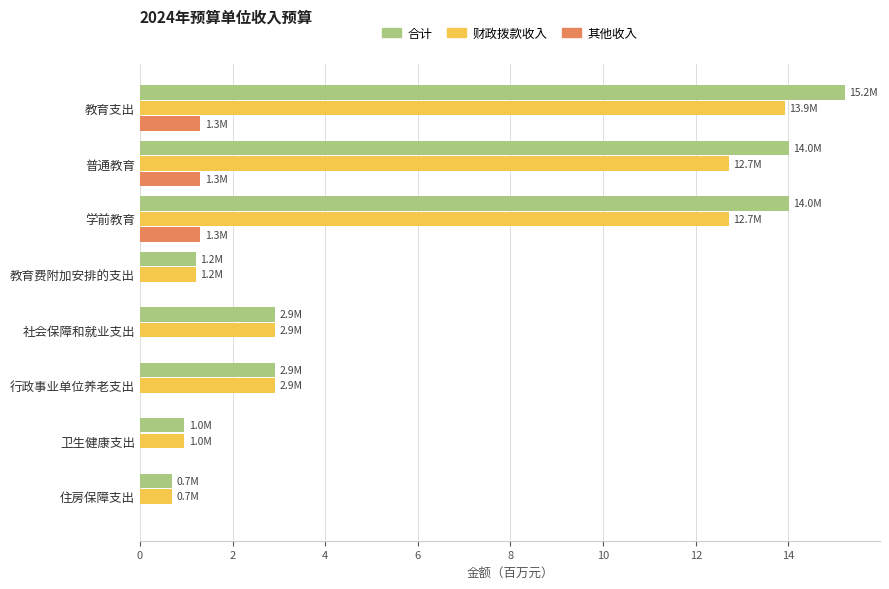

Between 学前教育 and 行政事业单位养老支出, which series saw the biggest shift?

合计